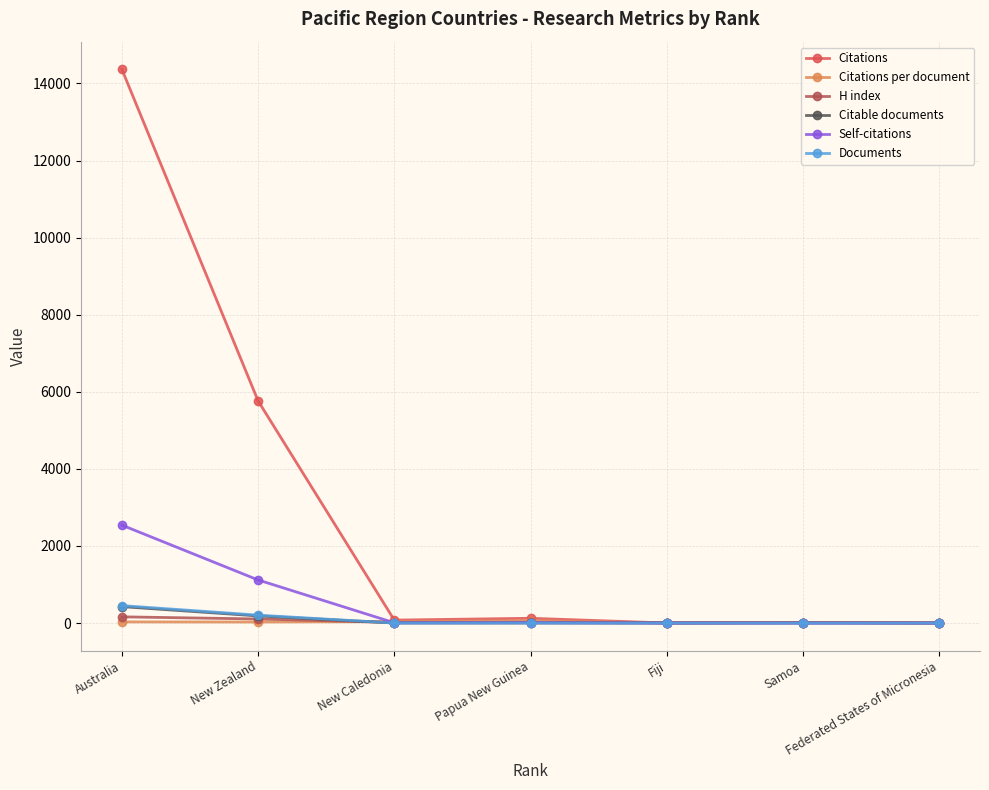

At which category is the sum across all series the highest?

Australia